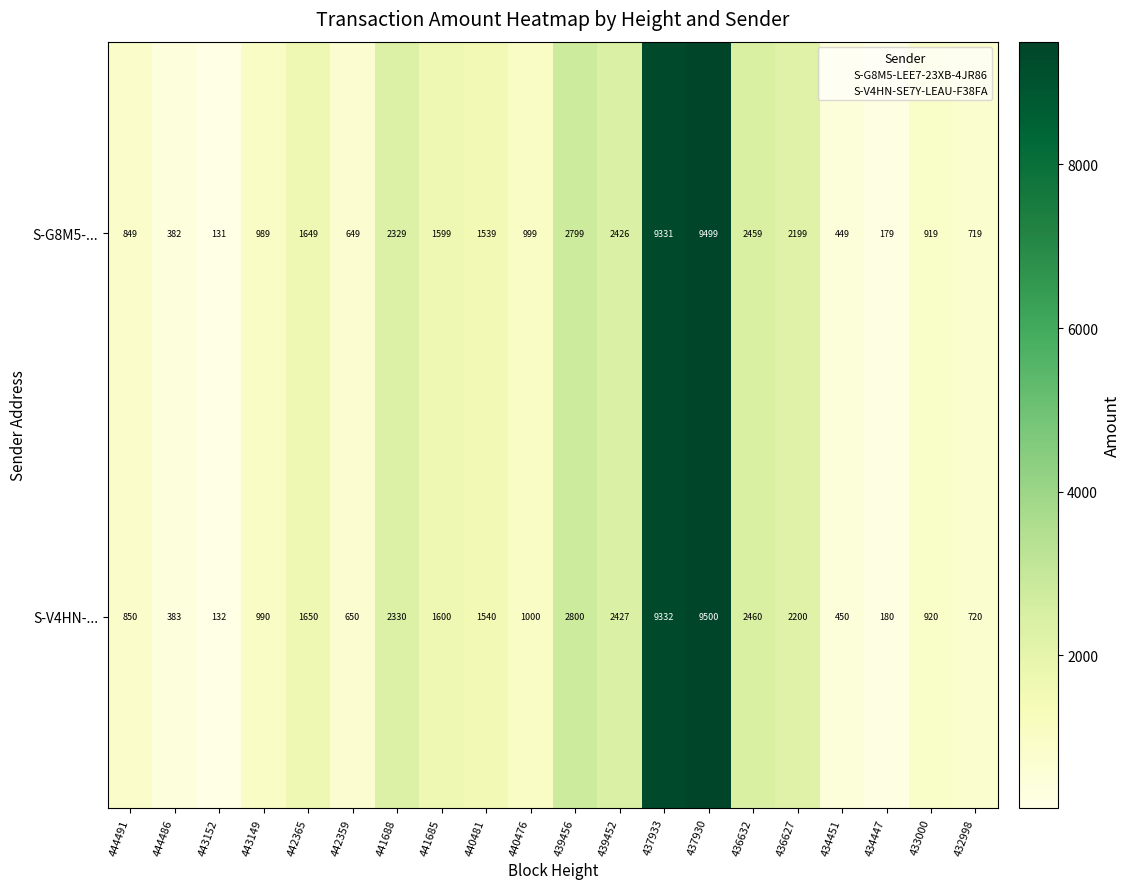

At which label does S-V4HN-... first exceed 1540?

442365